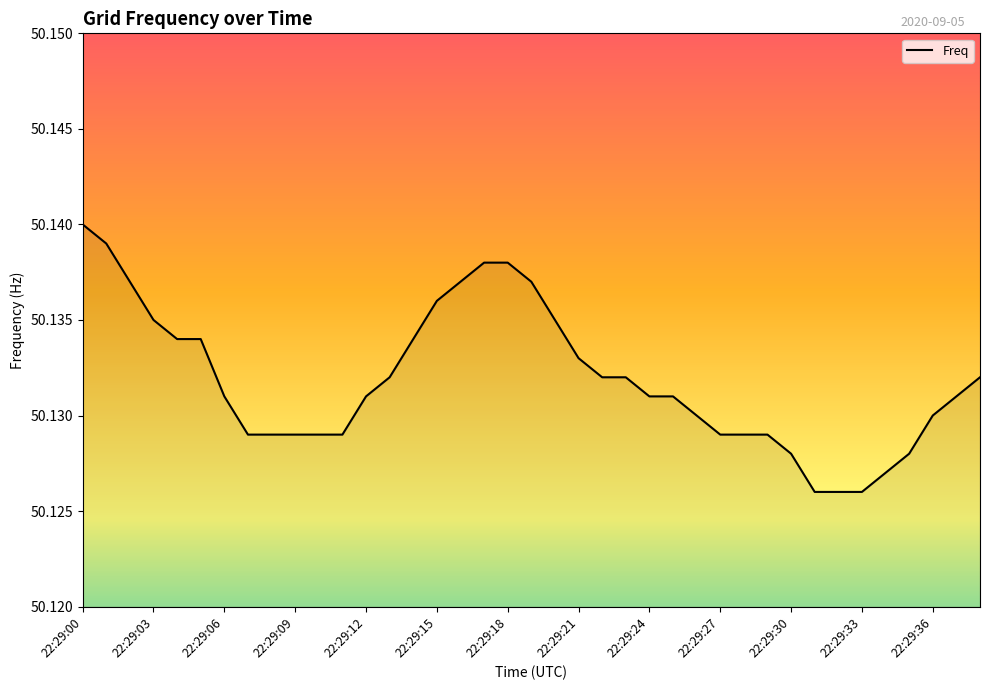

How many lines are shown in the chart?

1